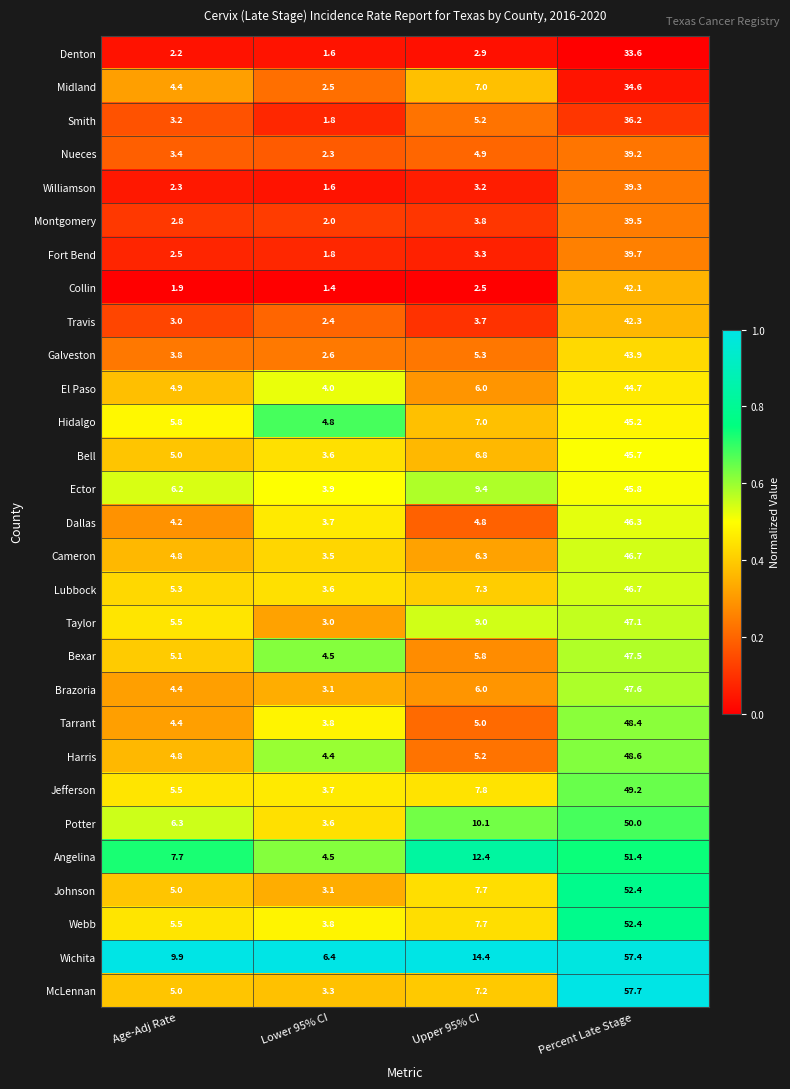

What is the total value across all series at Percent Late Stage?

1321.2